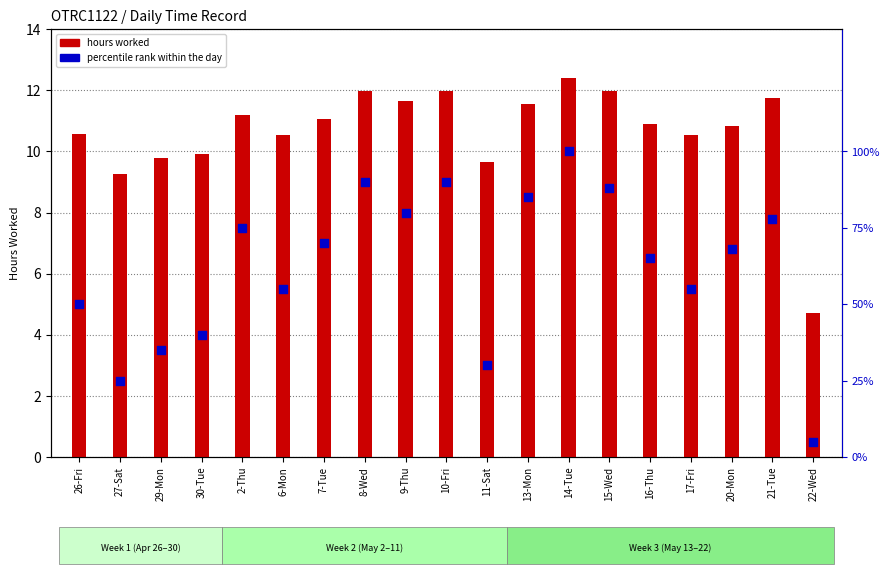

Which series has the widest spread of Y values?

percentile rank within the day